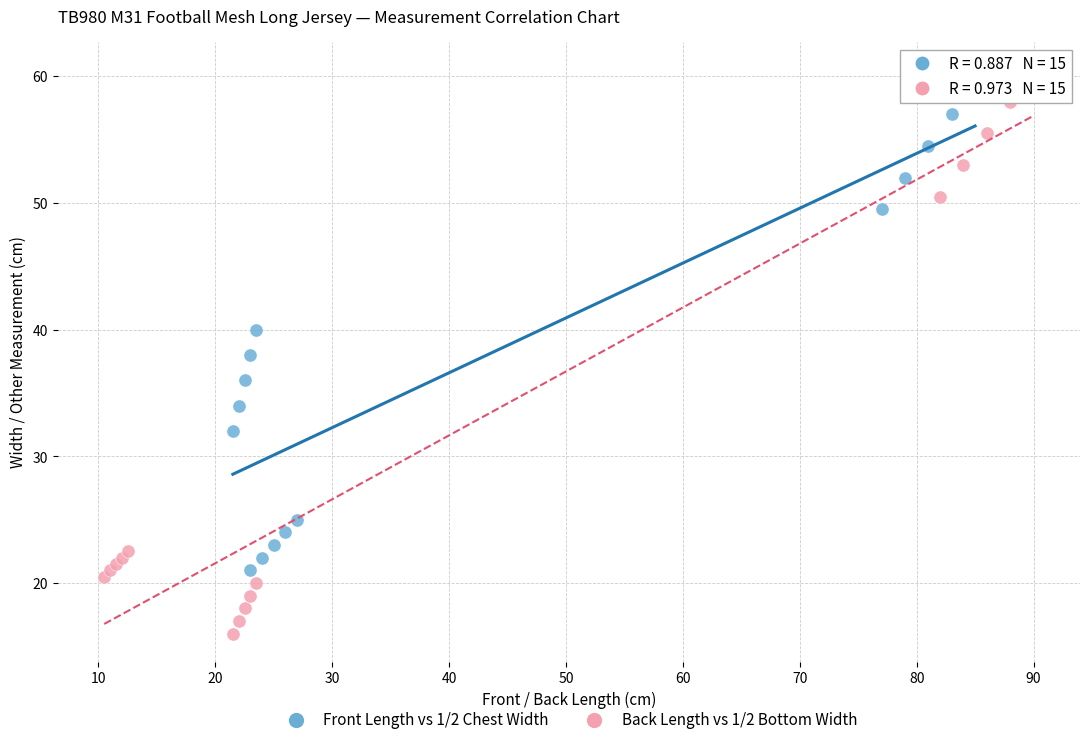

Which series reaches the minimum Y coordinate?

Back Length vs 1/2 Bottom Width